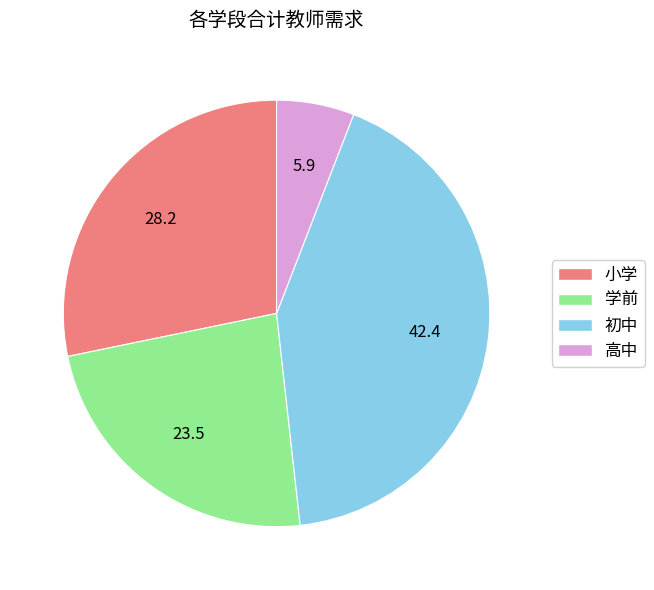

Approximately how many times larger is the value at 学前 compared to 初中?

0.6